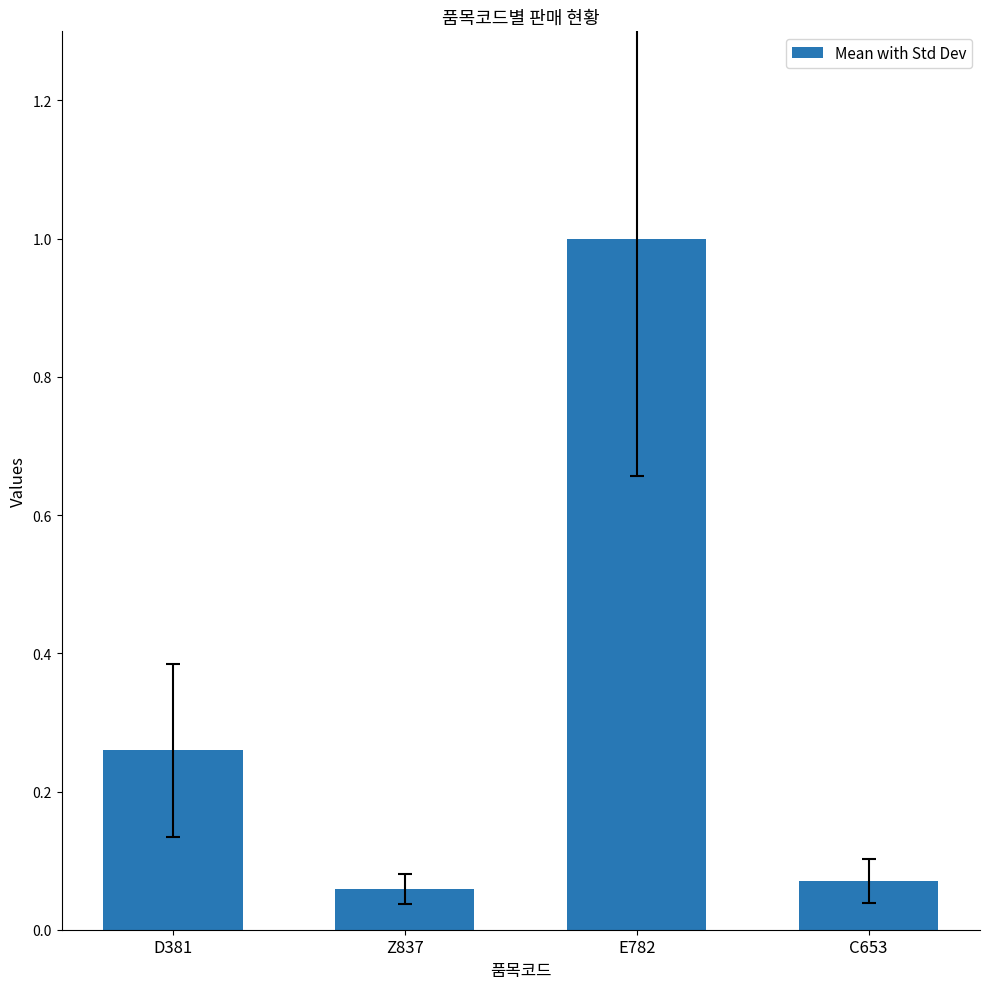

What is the change in value from D381 to C653?

-0.2